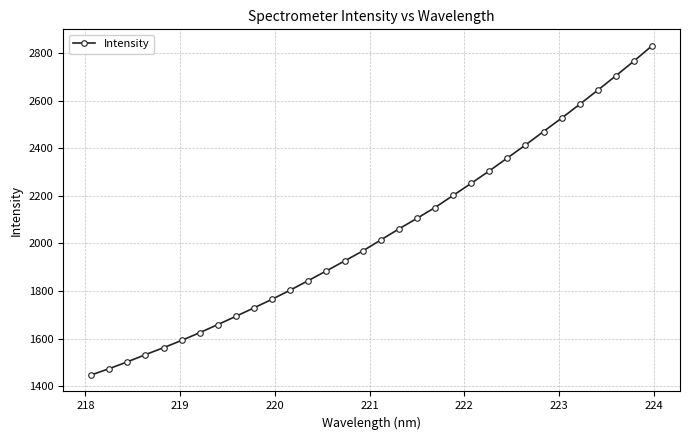

True or false: the data has more than 2 interior local peaks.

False